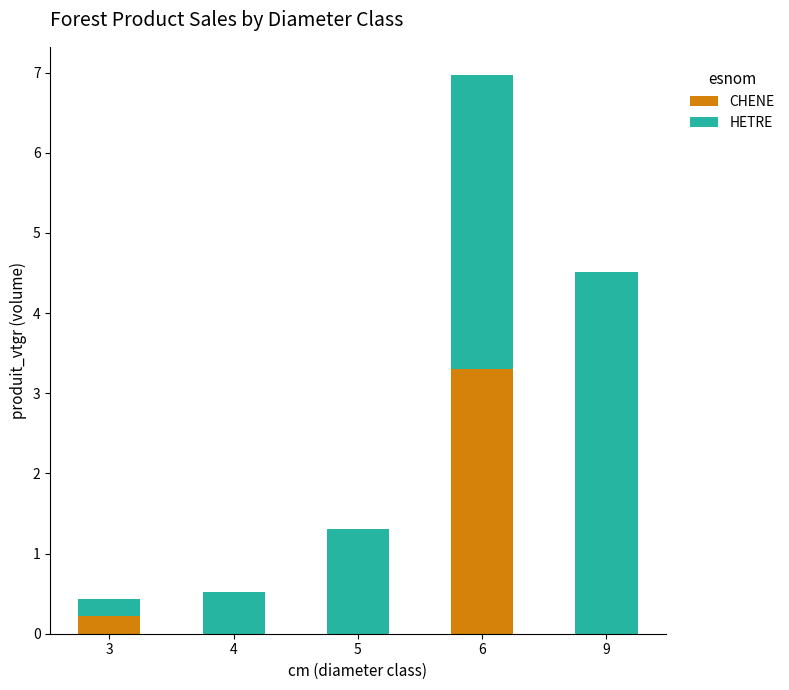

What are all the series names shown in the legend?

CHENE, HETRE